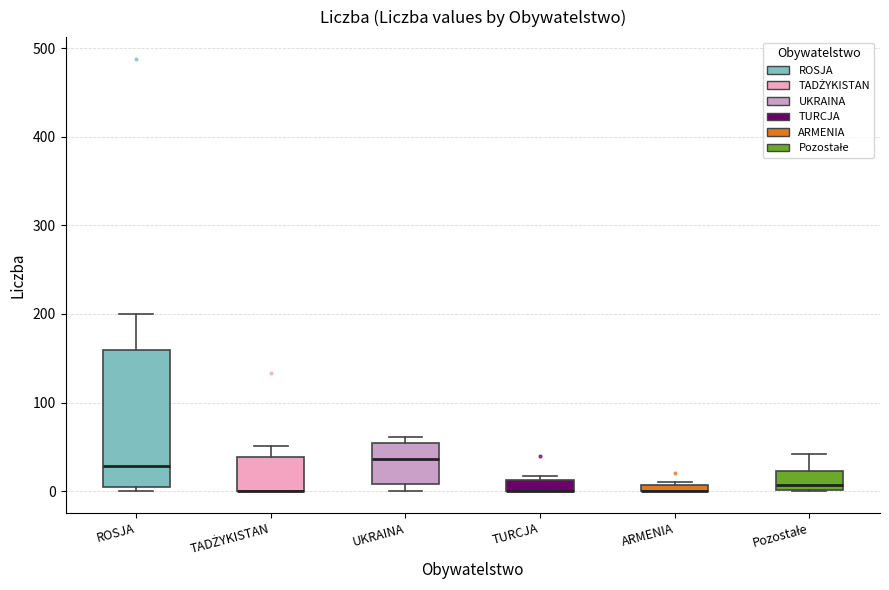

Comparing the boxes themselves (not the whiskers), which one is the tallest?

ROSJA